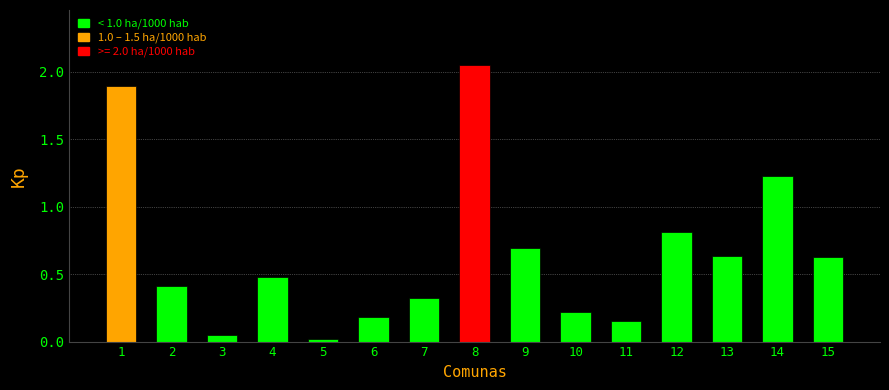

What is the value of the 1st bar from the left?

1.9